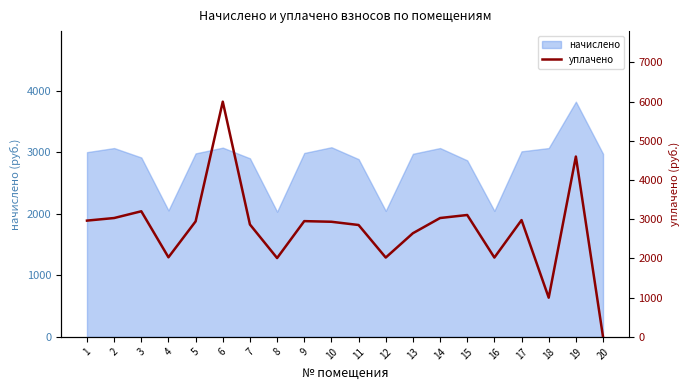

What is the minimum value for начислено?

2034.1